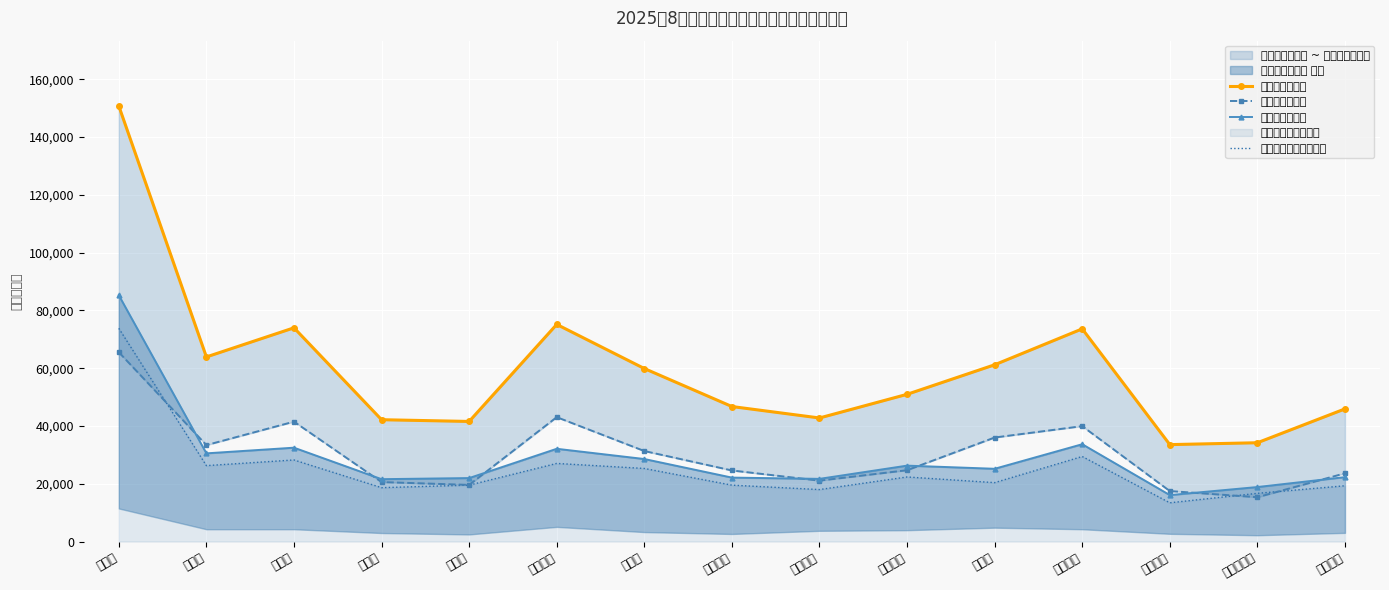

Between 陈家湾镇 and 西王家沟乡, which series saw the biggest shift?

两项补贴总金额